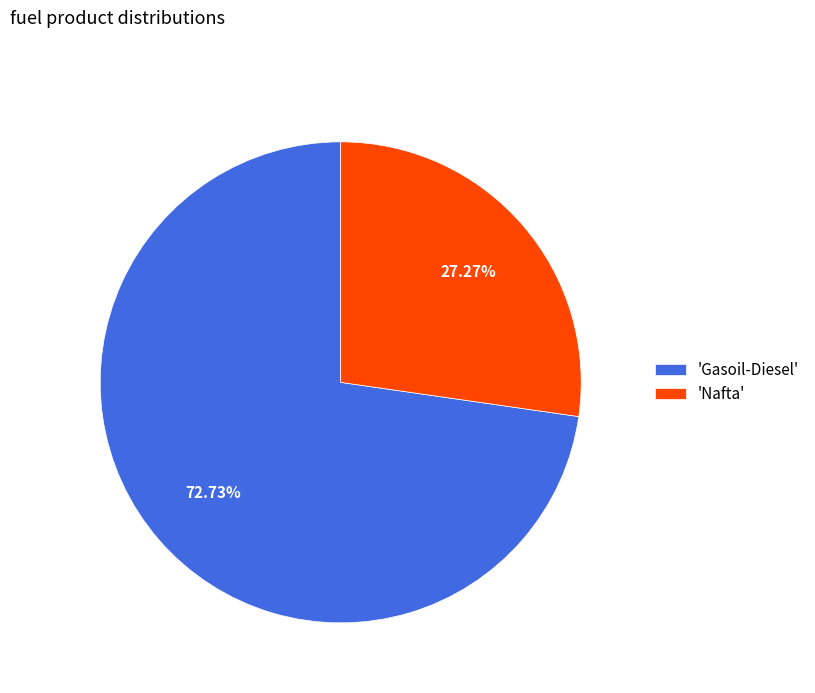

Between 'Nafta' and 'Gasoil-Diesel', which is larger?

'Gasoil-Diesel'